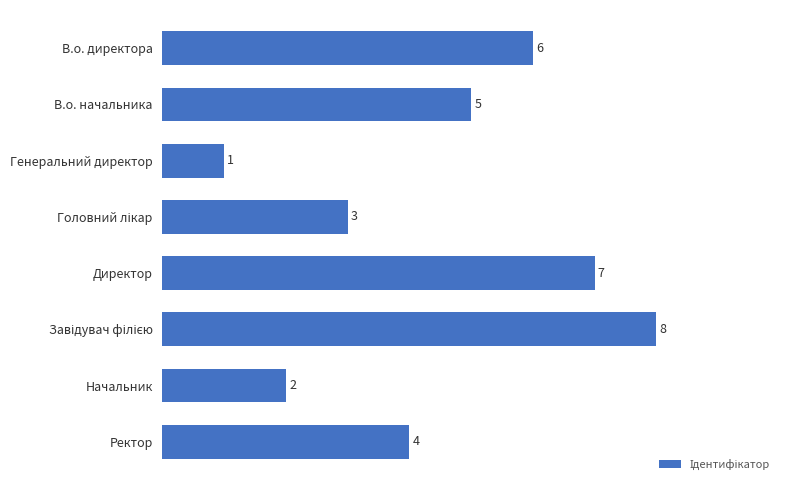

The value at Ректор is 2. True or false?

False